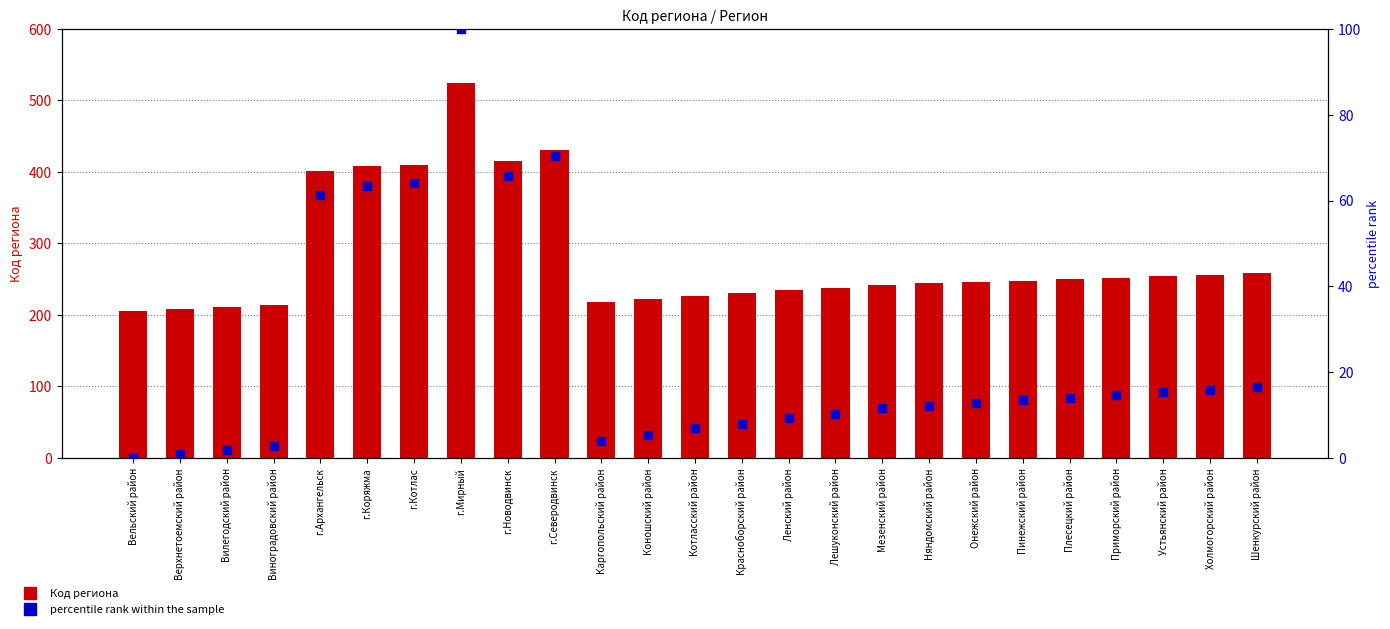

At how many categories does at least one series exceed 2?

25